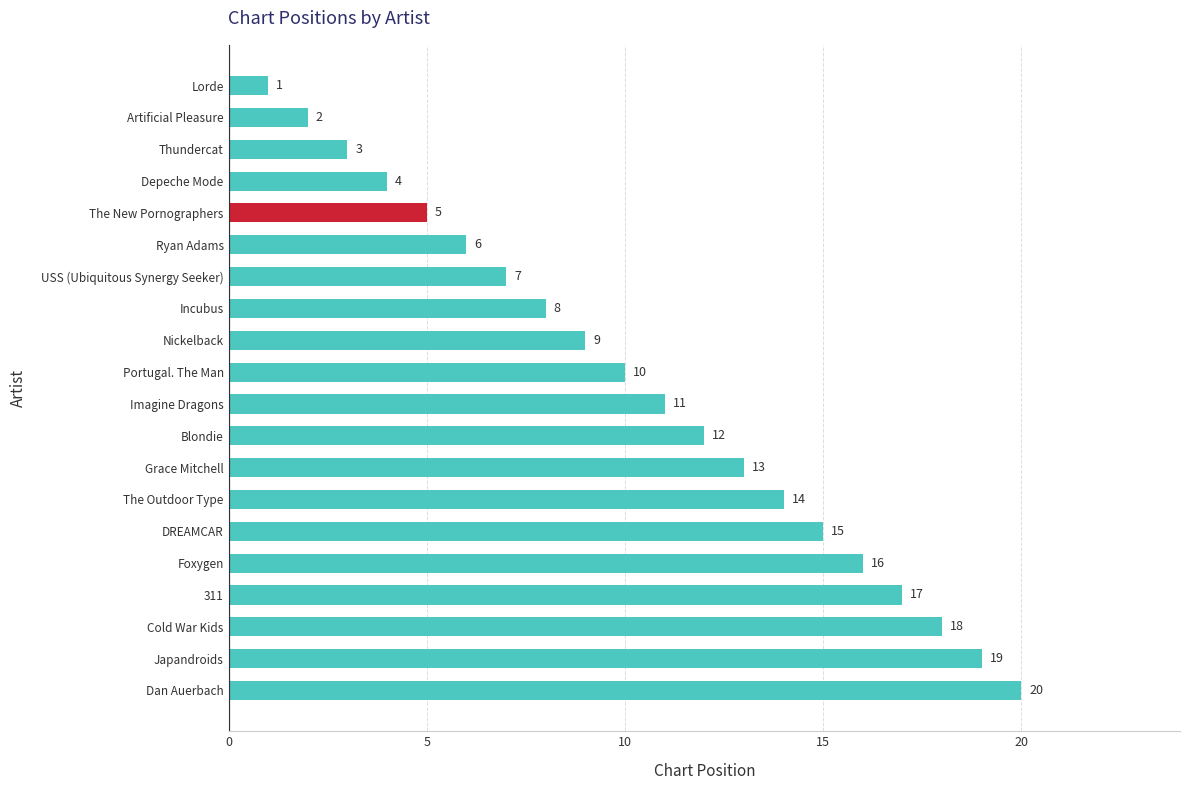

Which has a higher value, Lorde or Cold War Kids?

Cold War Kids